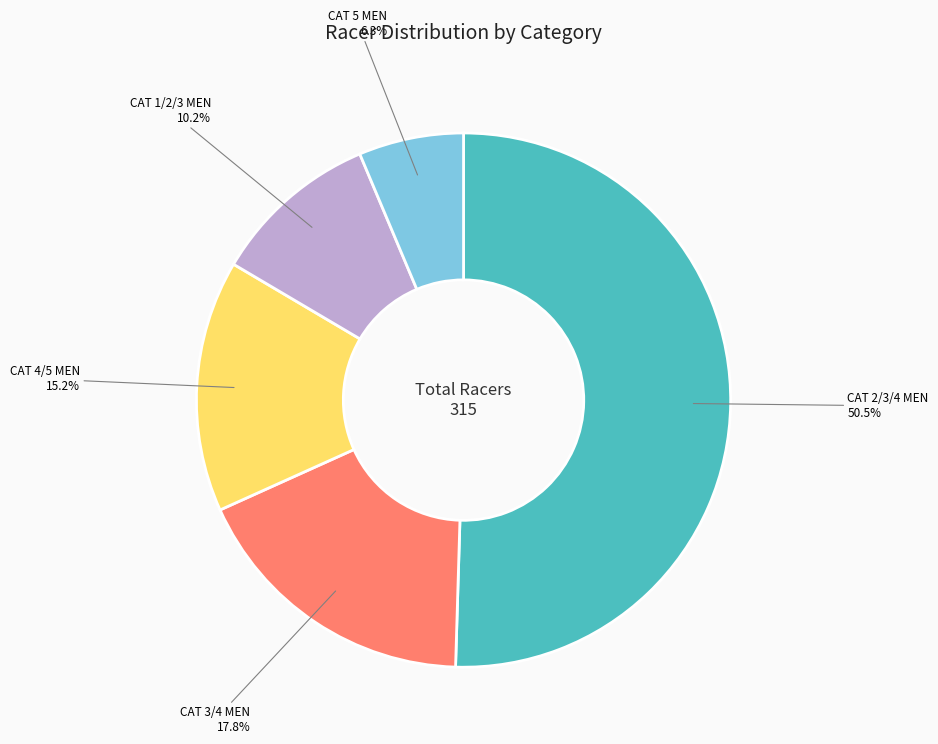

Is there a majority slice in this chart?

Yes